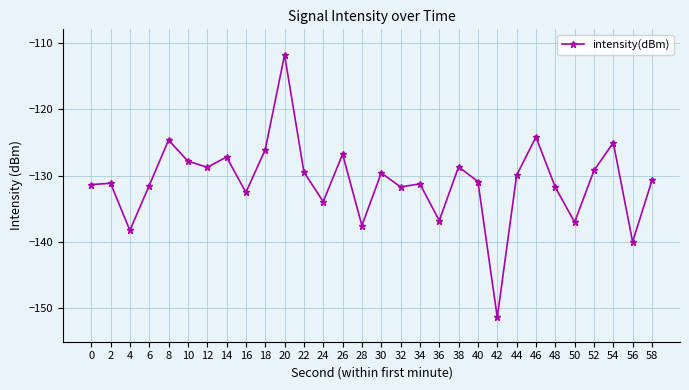

Count the number of data series in this chart.

1